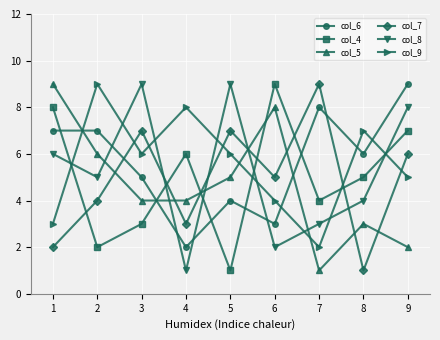

Rank the series at 3 from highest to lowest value.

col_8, col_7, col_9, col_6, col_5, col_4